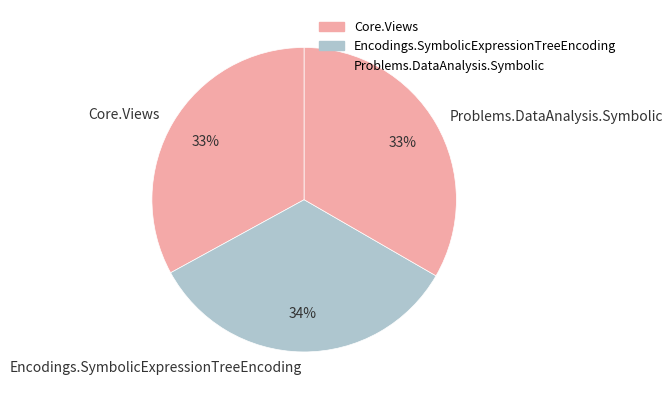

To the nearest percent, what portion does Problems.DataAnalysis.Symbolic represent?

33%